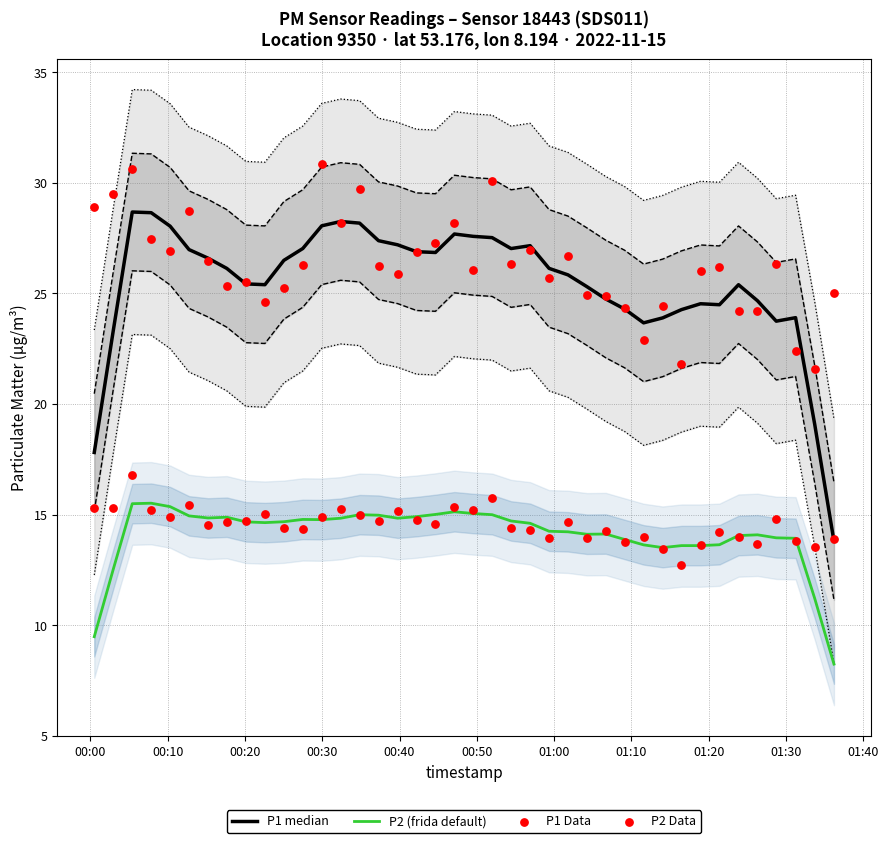

Which series reaches the minimum Y coordinate?

P2 (frida default)